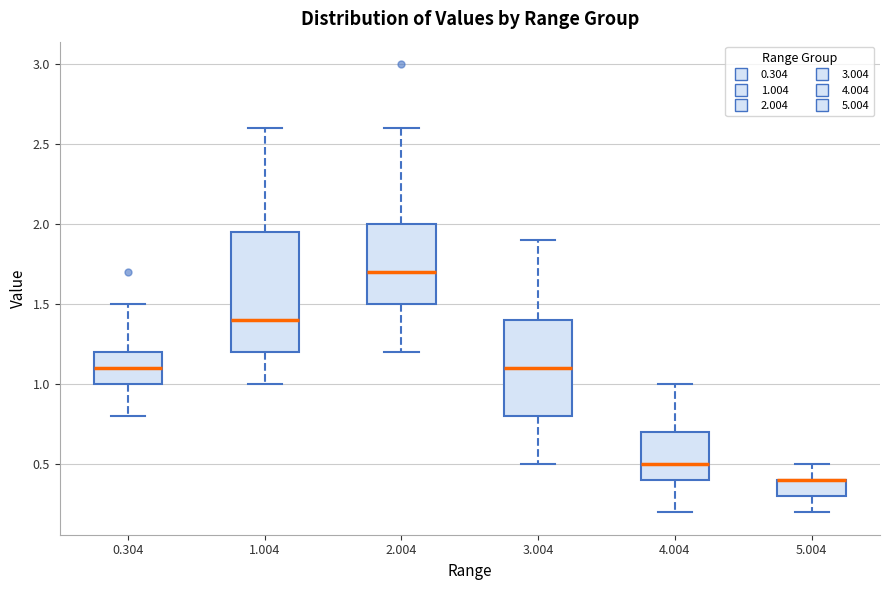

Where does the lower whisker of the box at x = 1.004 end on the y-axis? The values are not printed on the chart, so give them approximately, as read against the axis.

1.00